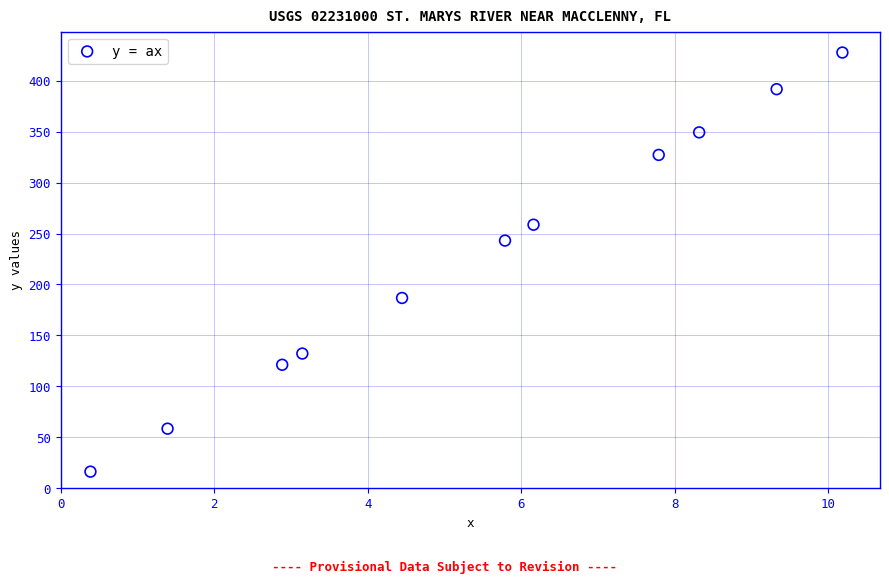

What Y value in the scatter plot is closest to 221?

243.1